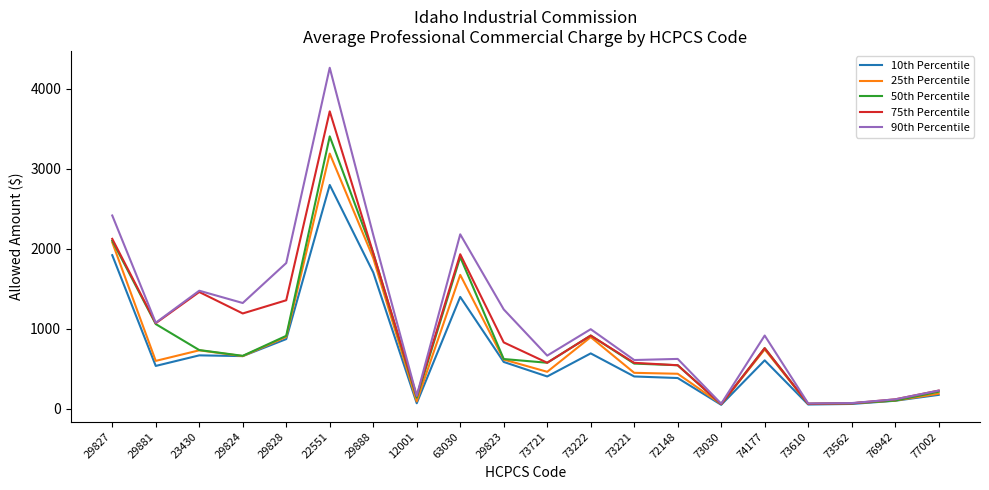

Where is 50th Percentile nearest to the value 1731?

63030